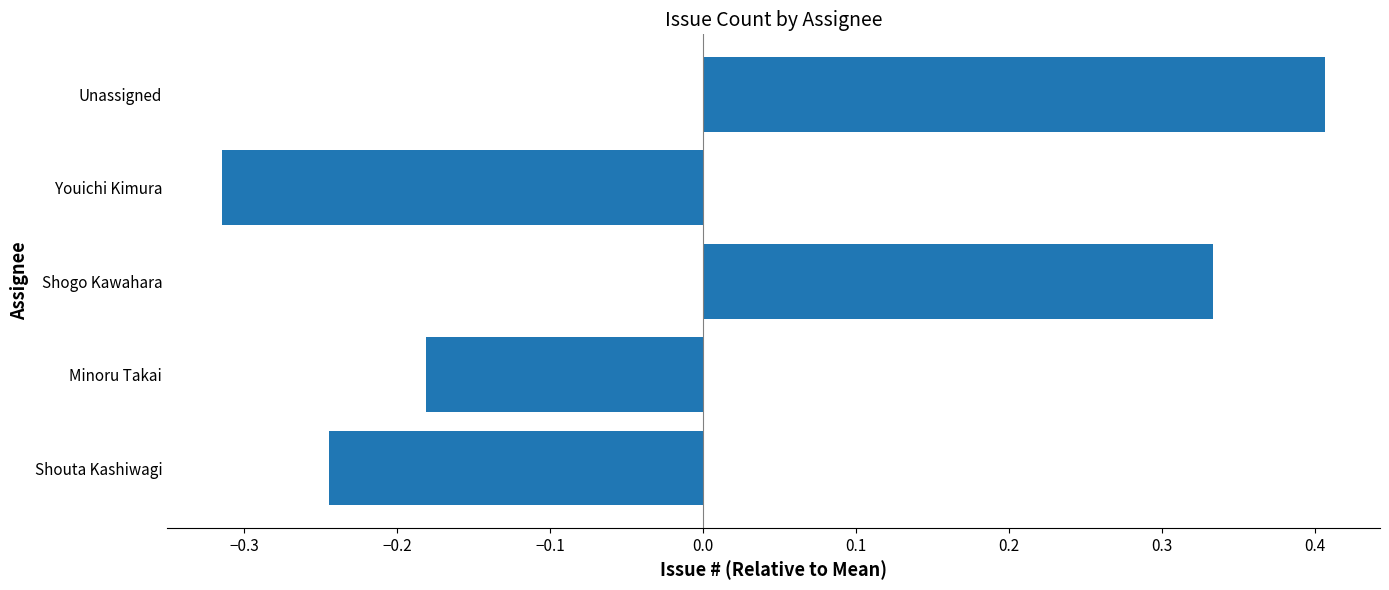

Are the bars horizontal?

Yes